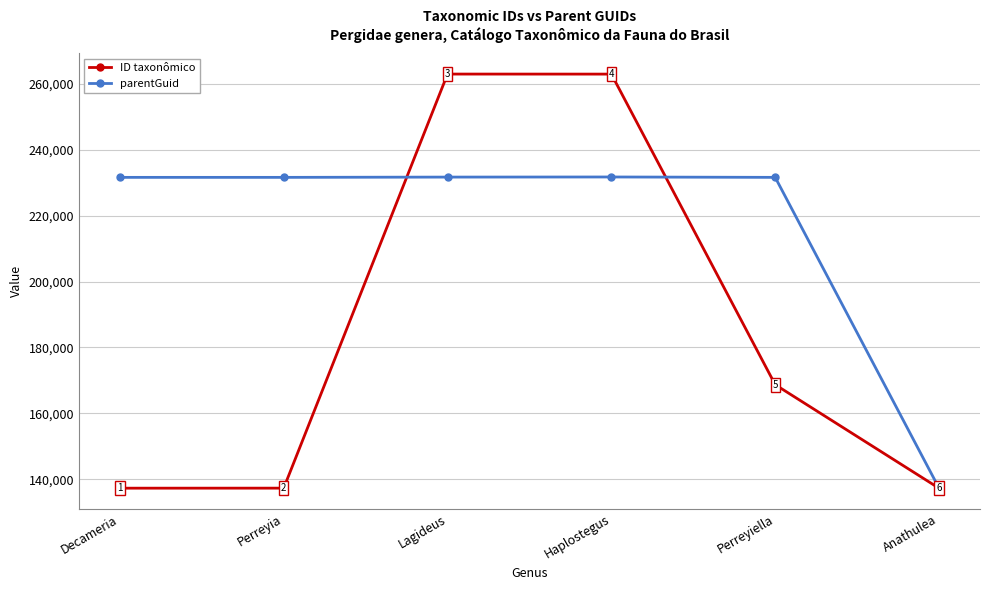

Reading right to left, list all the values displayed in this chart.

ID taxonômico: 137251	168686	262960	262972	137281	137270
parentGuid: 137278	231616	231732	231699	231616	231616